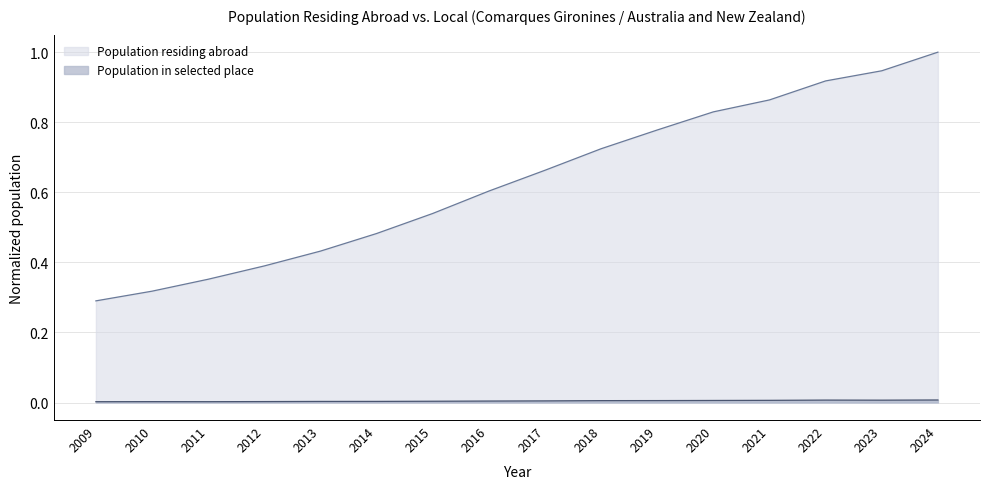

What is the difference between the second highest and second lowest values in the Population residing abroad (thousands) series?

0.6